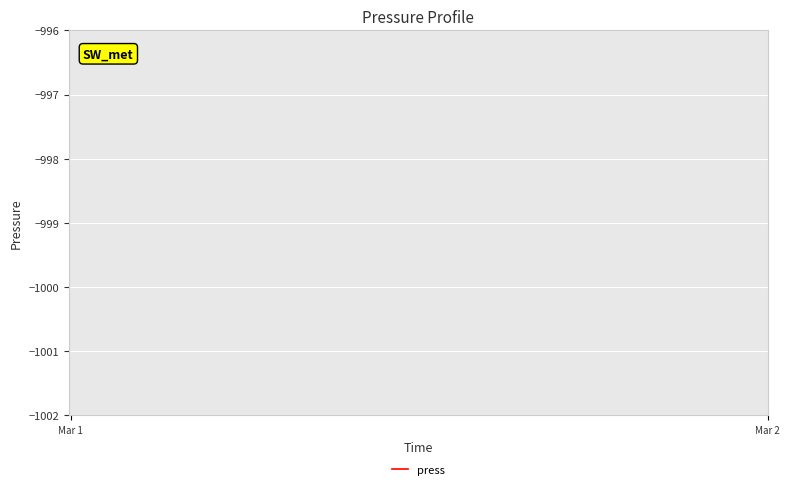

True or false: the data has more than 2 interior local peaks.

False